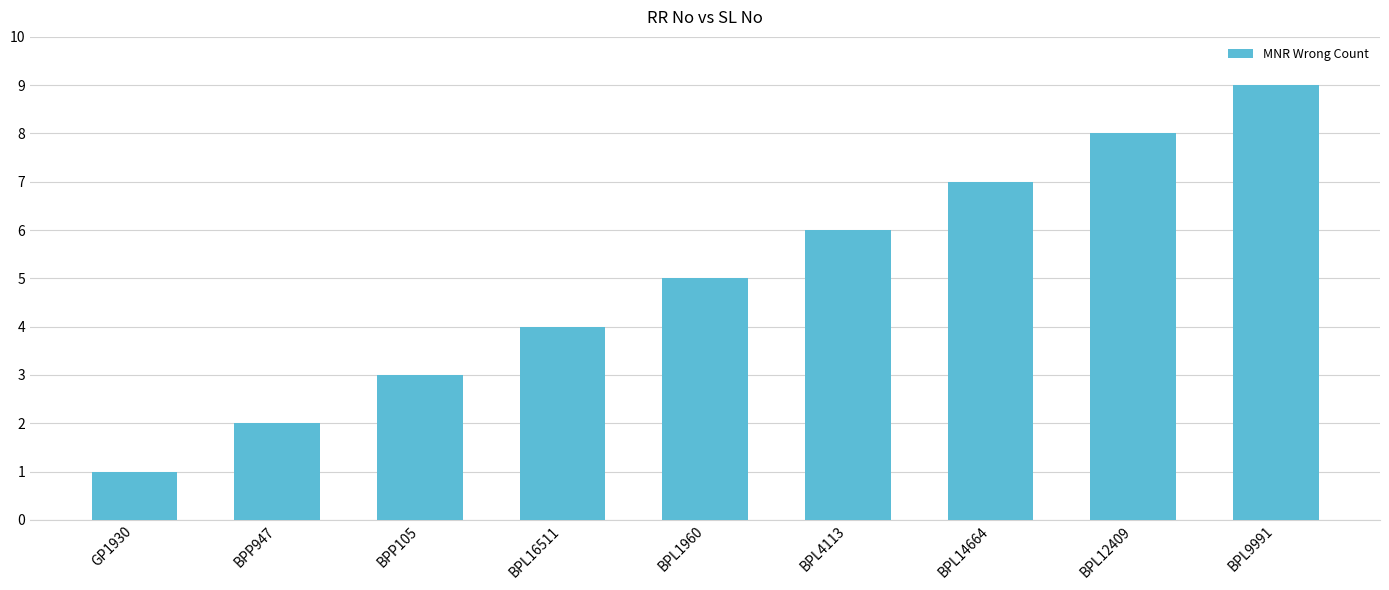

Reading left to right, list all the values displayed in this chart.

GP1930=1	BPP947=2	BPP105=3	BPL16511=4	BPL1960=5	BPL4113=6	BPL14664=7	BPL12409=8	BPL9991=9